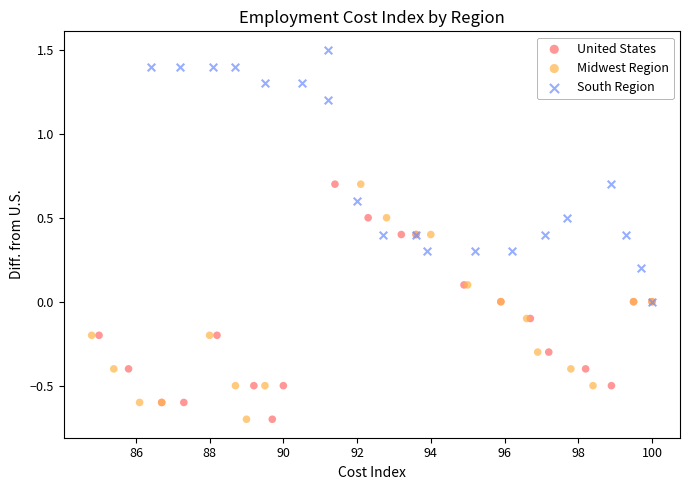

Which series reaches the maximum Y coordinate?

South Region